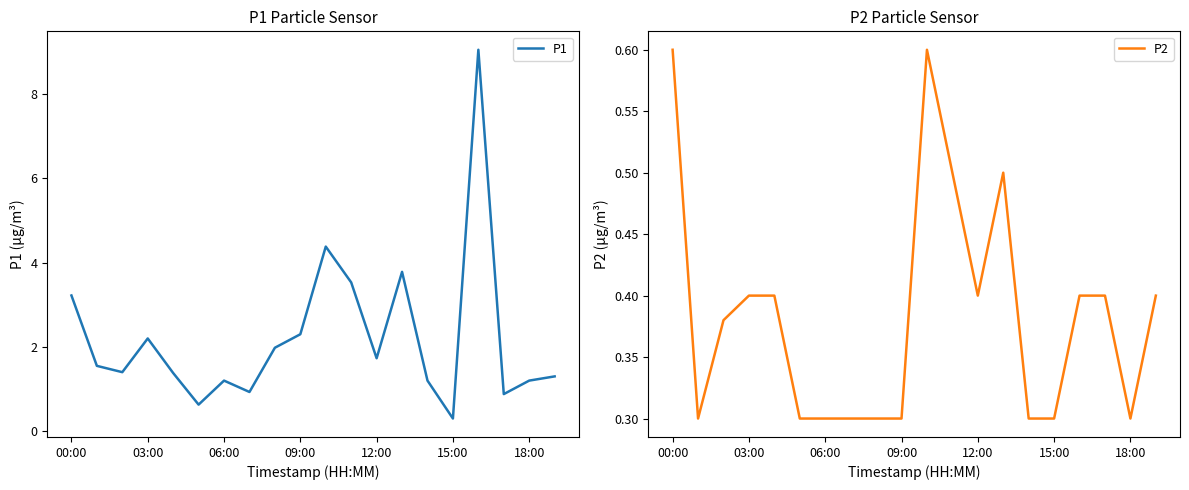

What are all the series names shown in the legend?

P1, P2